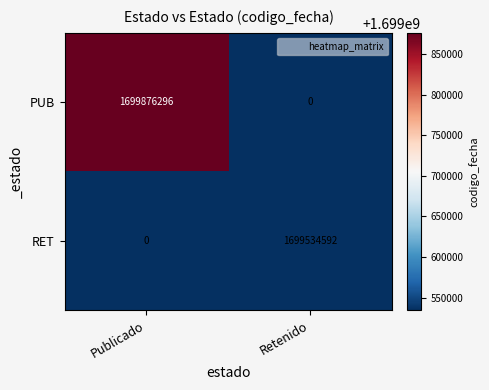

At which category is the sum across all series the highest?

Publicado